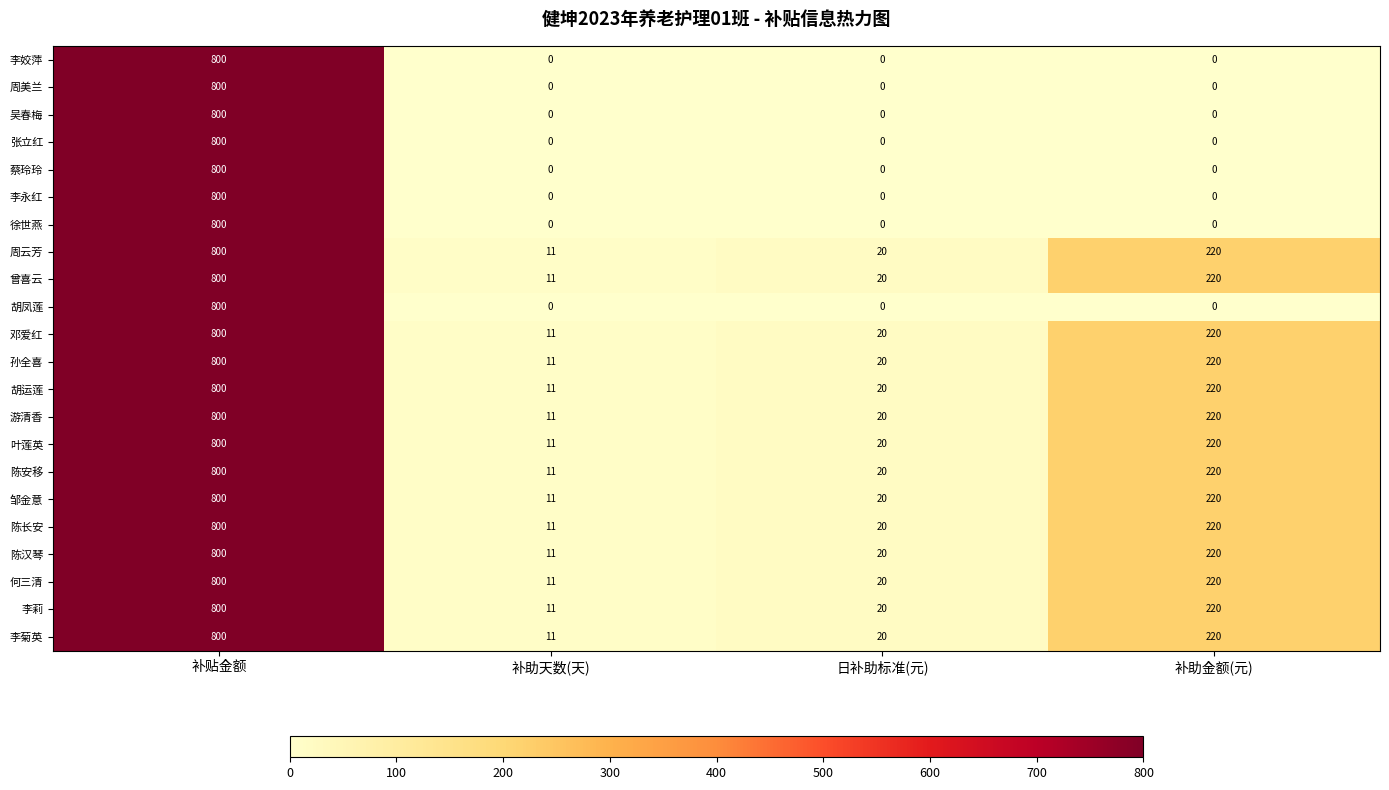

List the labels in order of 叶莲英 value, largest first.

补贴金额, 补助金额(元), 日补助标准(元), 补助天数(天)